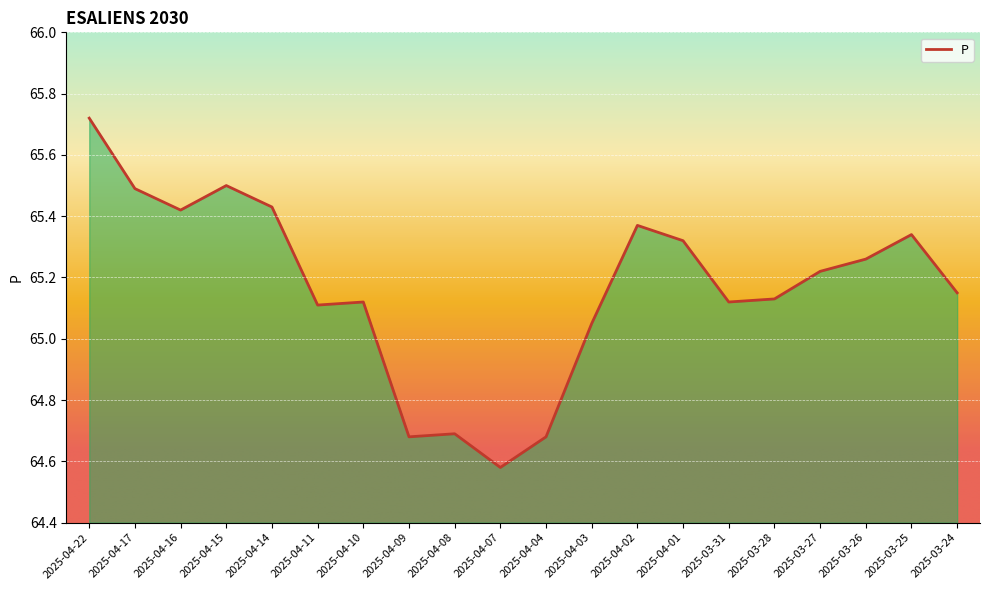

Which label corresponds to the smallest value in the chart?

2025-04-07